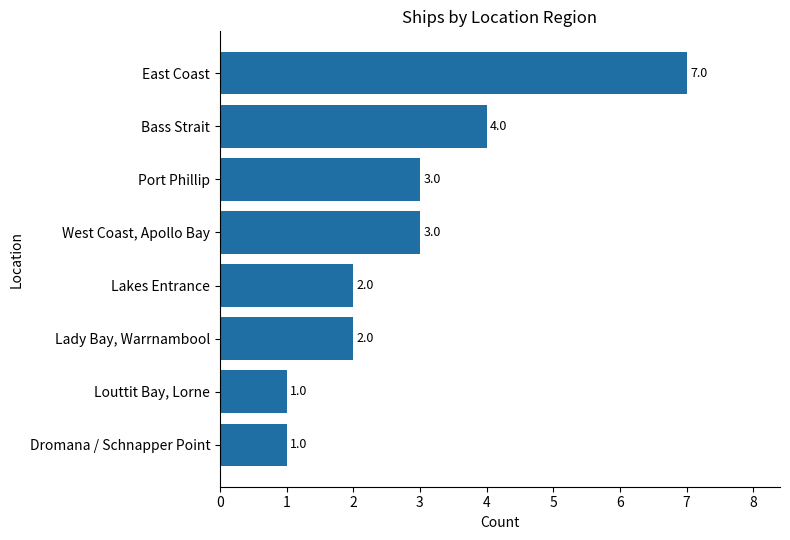

True or false: the data shows 1 at Lakes Entrance.

False